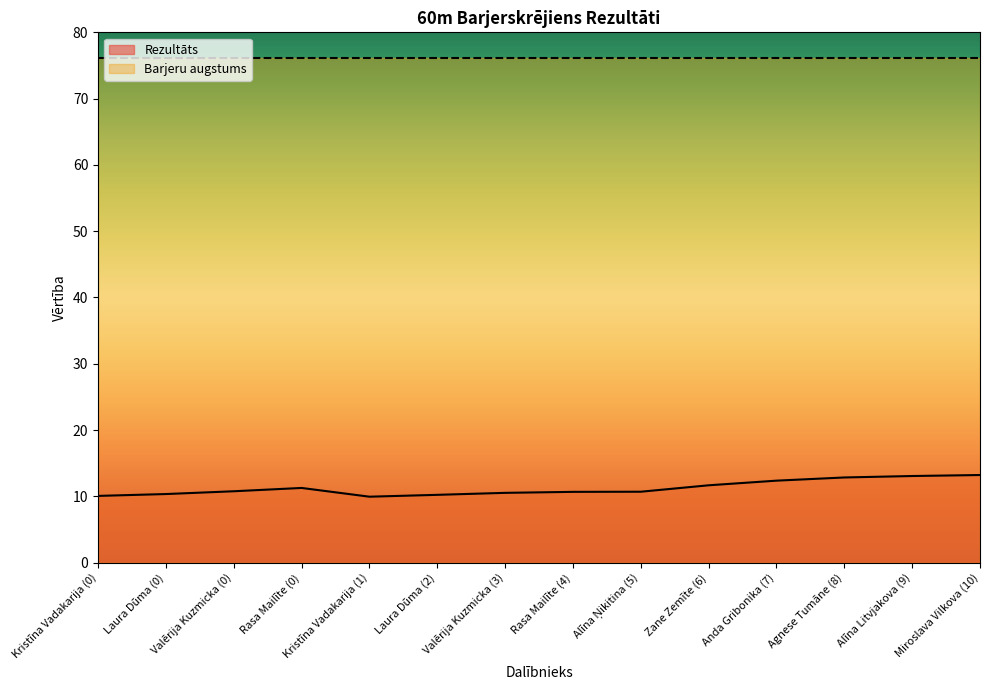

What is the approximate value at Laura Dūma (2)?

10.2